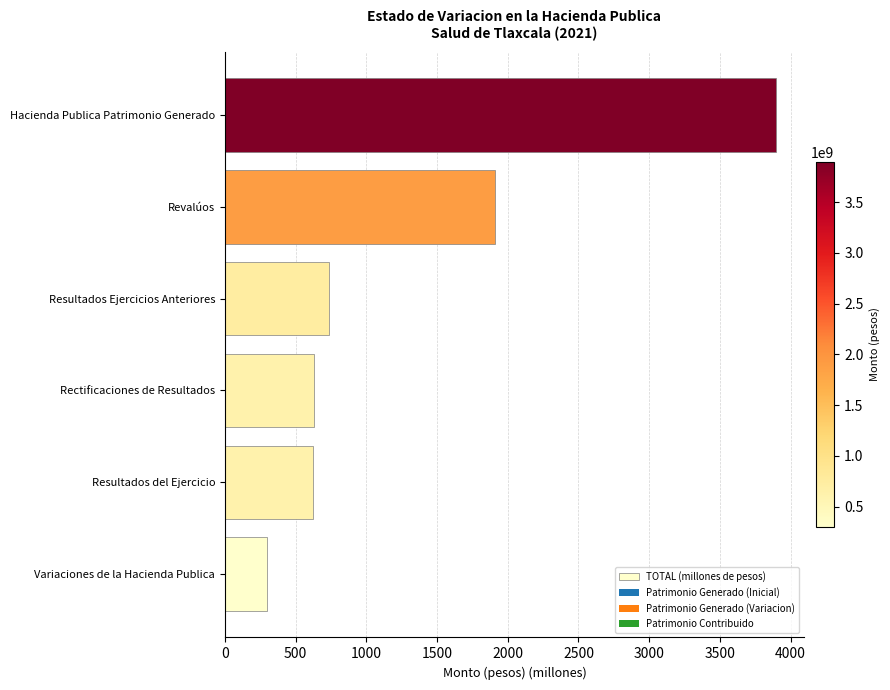

What is the sum of the values at Rectificaciones de Resultados and Variaciones de la Hacienda Publica?

923.0